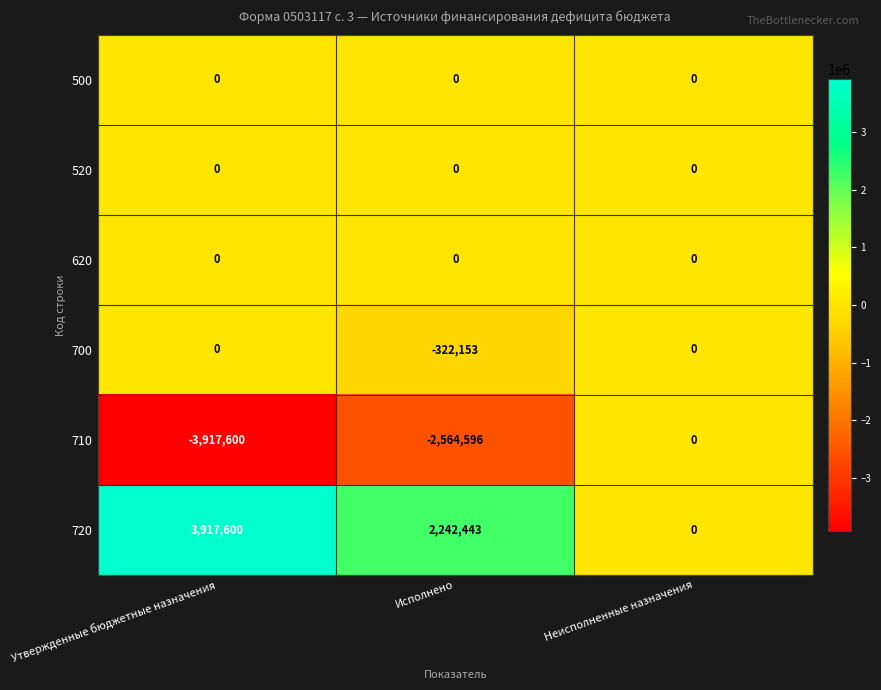

Reading left to right, list all the values displayed in this chart.

500: Утвержденные бюджетные назначения=0	Исполнено=0	Неисполненные назначения=0
520: Утвержденные бюджетные назначения=0	Исполнено=0	Неисполненные назначения=0
620: Утвержденные бюджетные назначения=0	Исполнено=0	Неисполненные назначения=0
700: Утвержденные бюджетные назначения=0	Исполнено=-322153	Неисполненные назначения=0
710: Утвержденные бюджетные назначения=-3917600	Исполнено=-2564596	Неисполненные назначения=0
720: Утвержденные бюджетные назначения=3917600	Исполнено=2242443	Неисполненные назначения=0